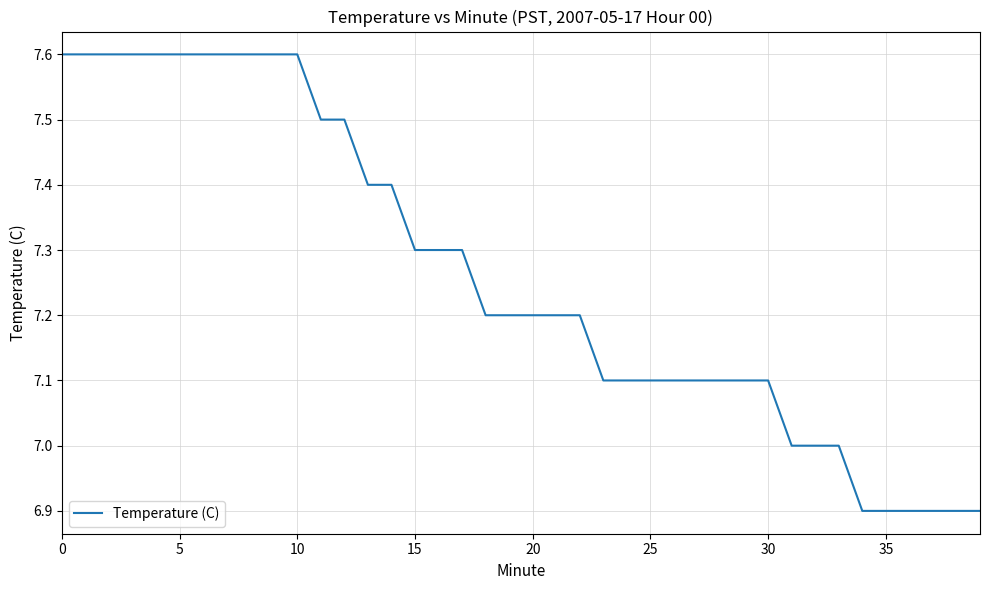

How many values are between 7 and 8?

34